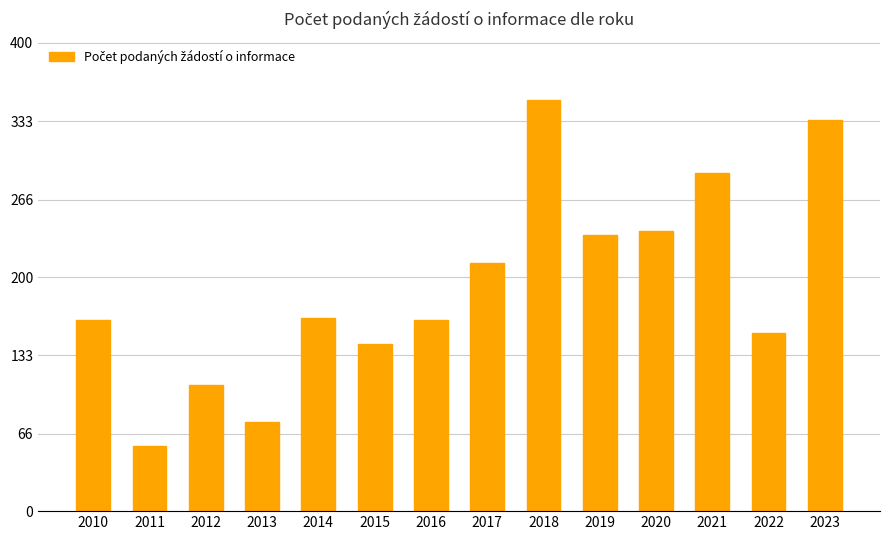

Approximately how many times larger is the value at 2021 compared to 2014?

1.8